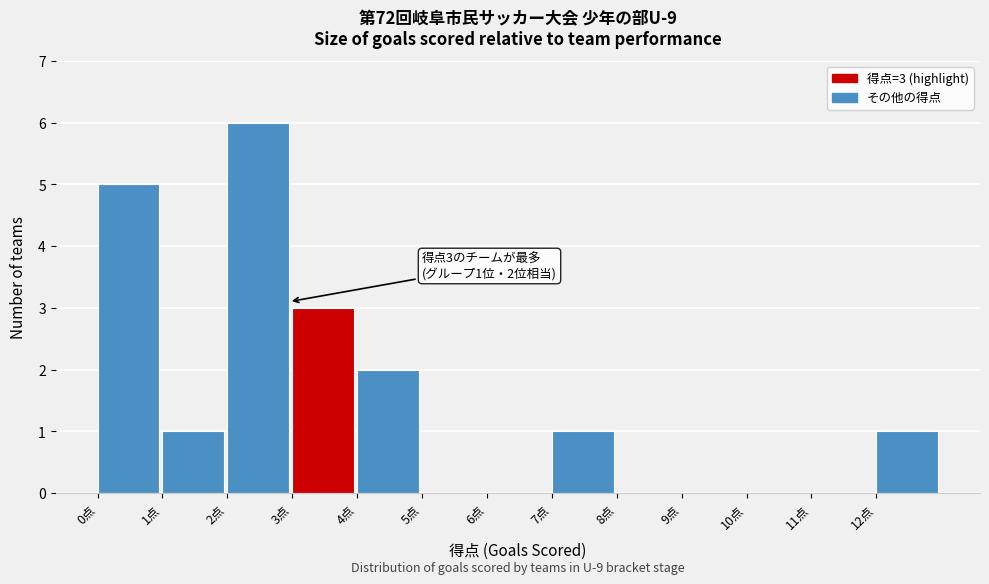

Which range on the x-axis has the tallest bar?

2 to 3